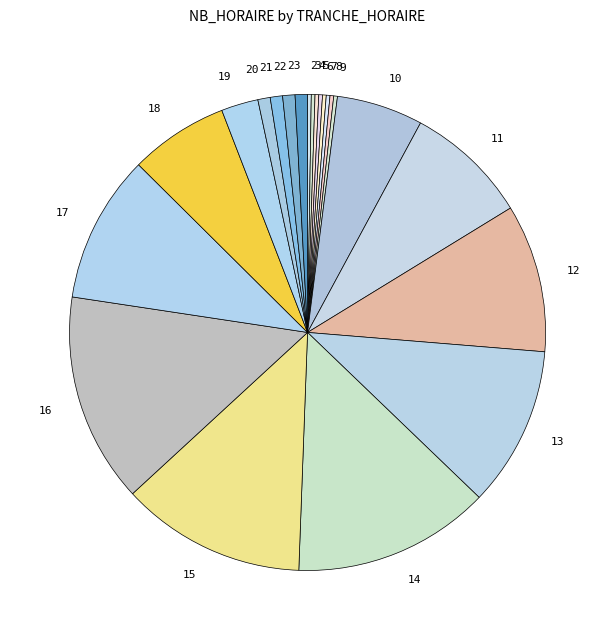

Does 11 represent more than half of the total?

No